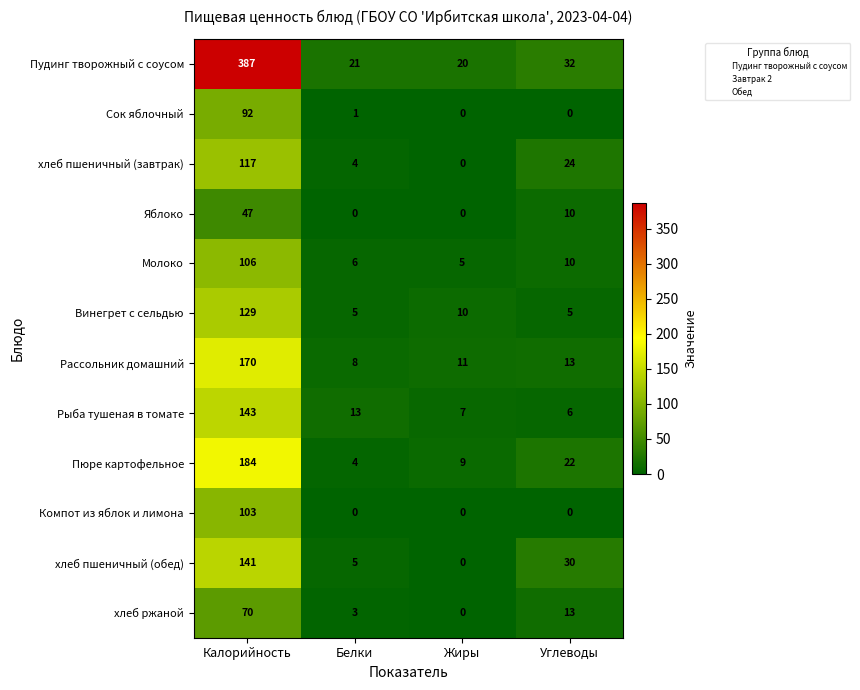

Is it true that Рыба тушеная в томате equals 10 at Углеводы?

False